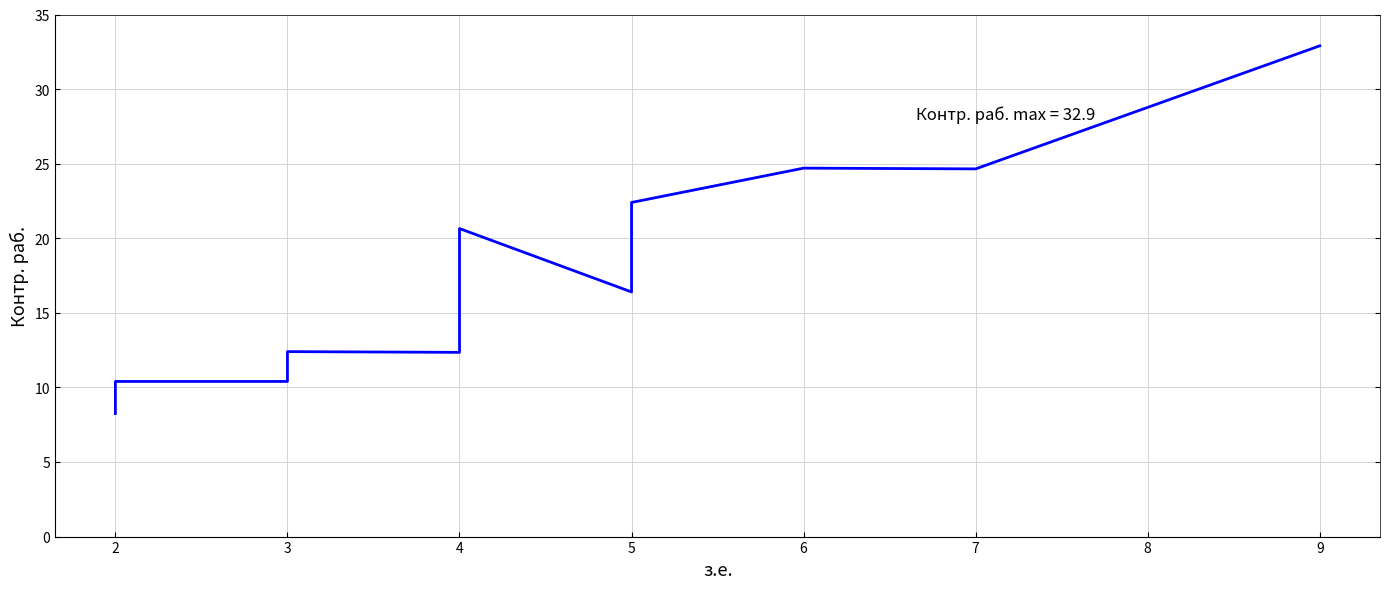

Count the number of data series in this chart.

1